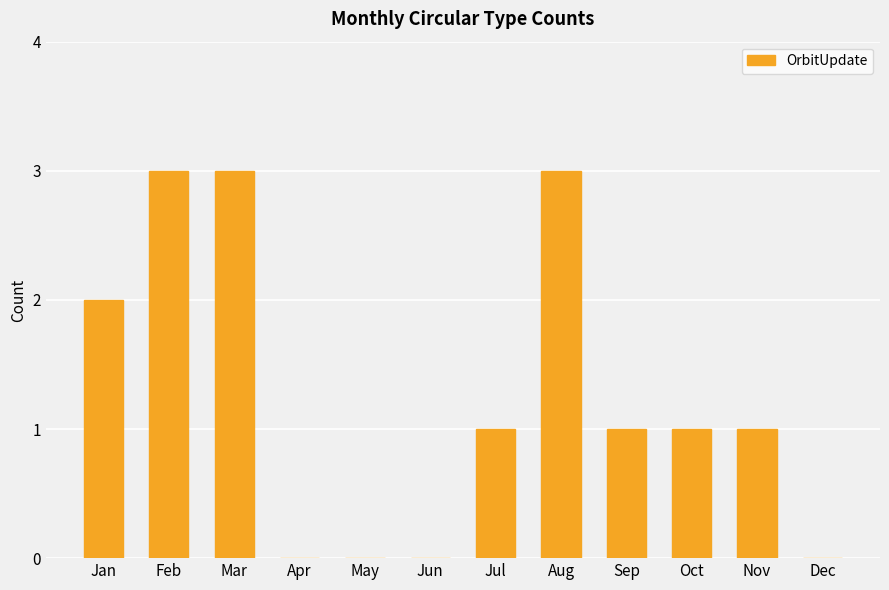

How many series are shown in this chart?

1